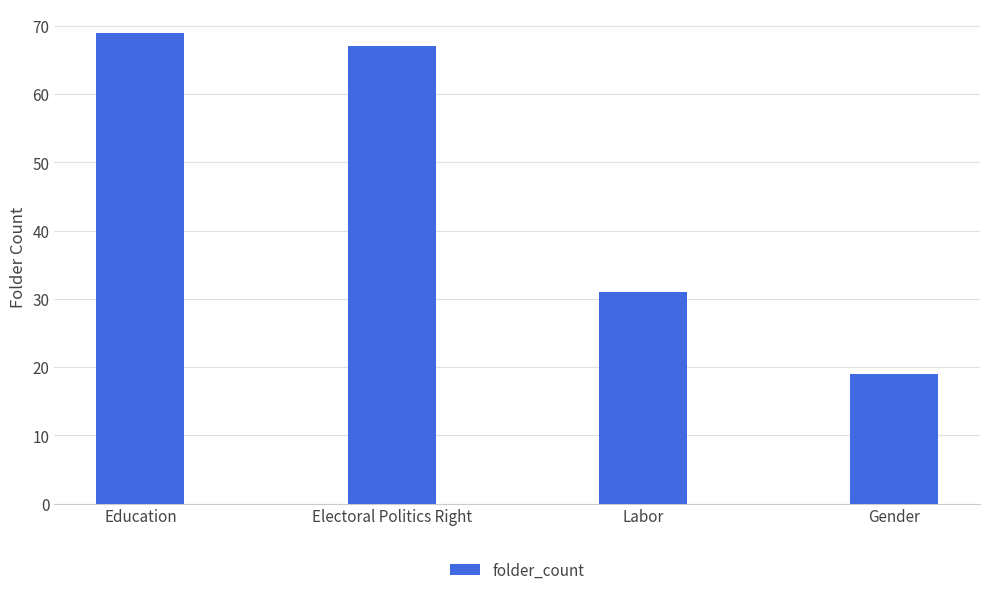

Where is the data nearest to the value 44?

Labor